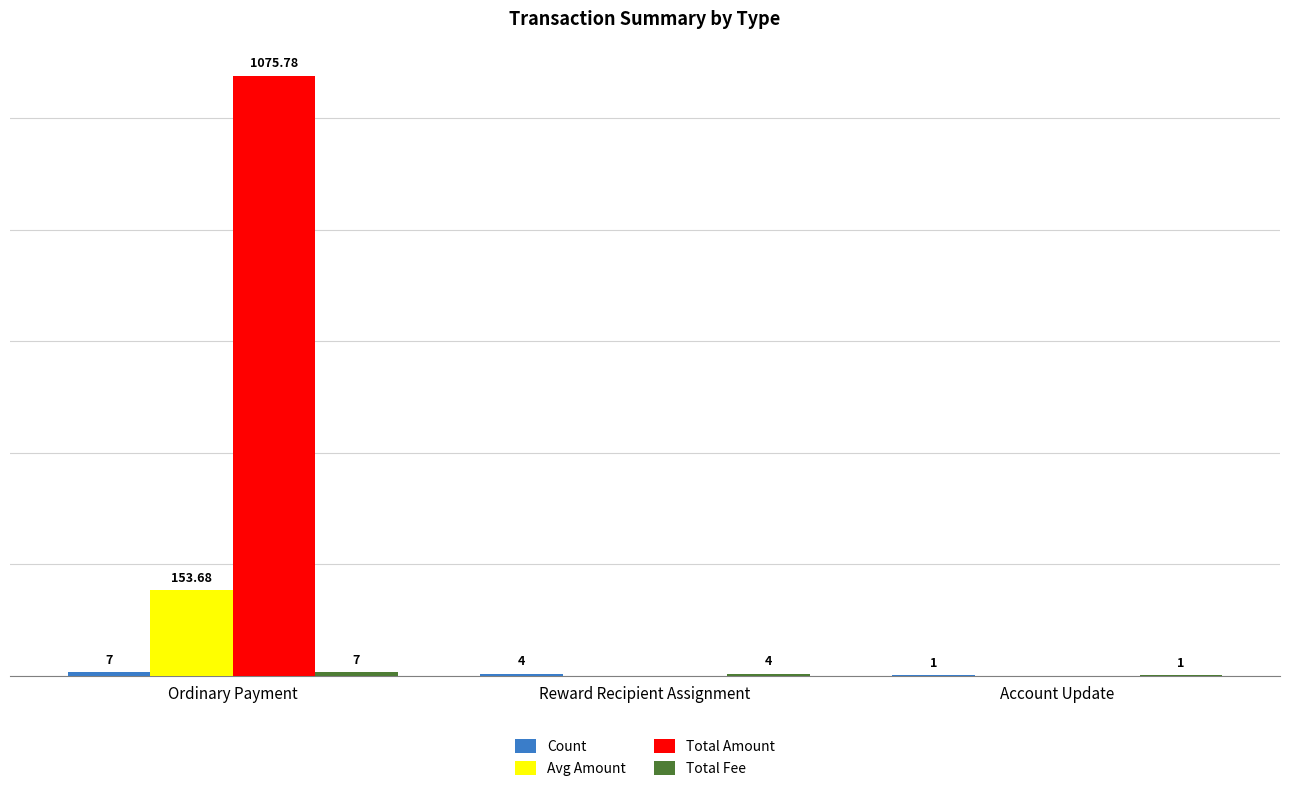

Which series has the widest spread of values?

Total Amount